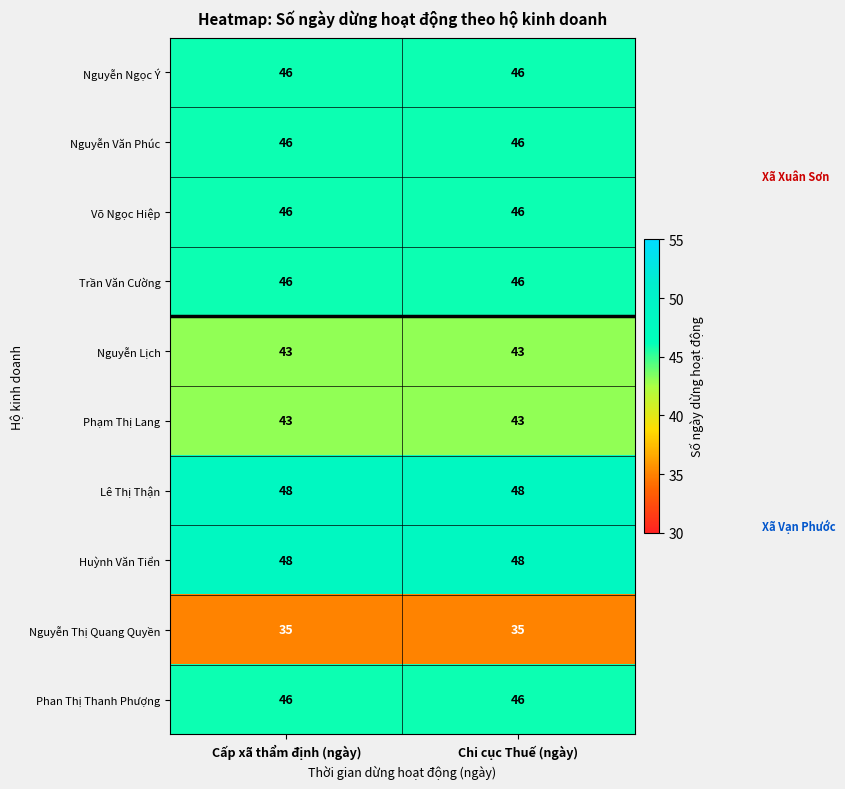

The Lê Thị Thận series shows 48 at Cấp xã thẩm định (ngày). True or false?

True